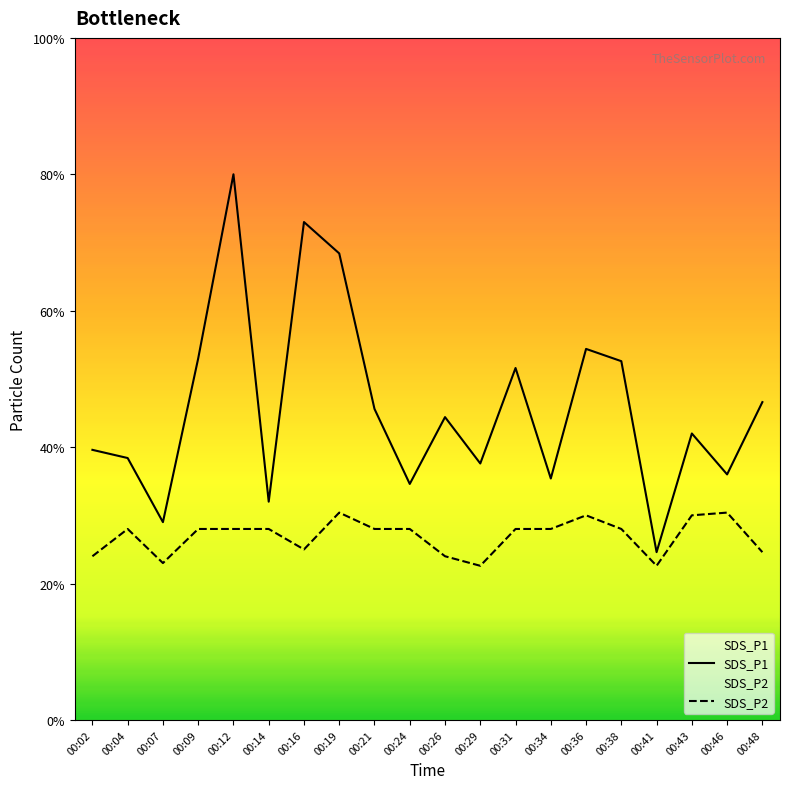

At which category does SDS_P1 reach its first local peak?

00:12